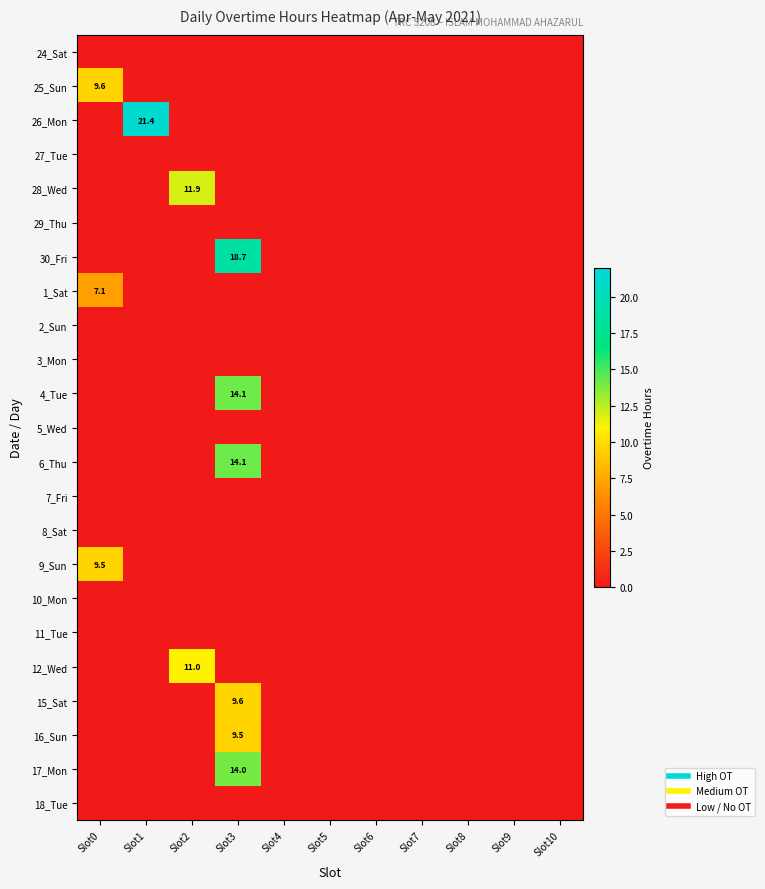

At which label does 4_Tue reach its minimum?

Slot0